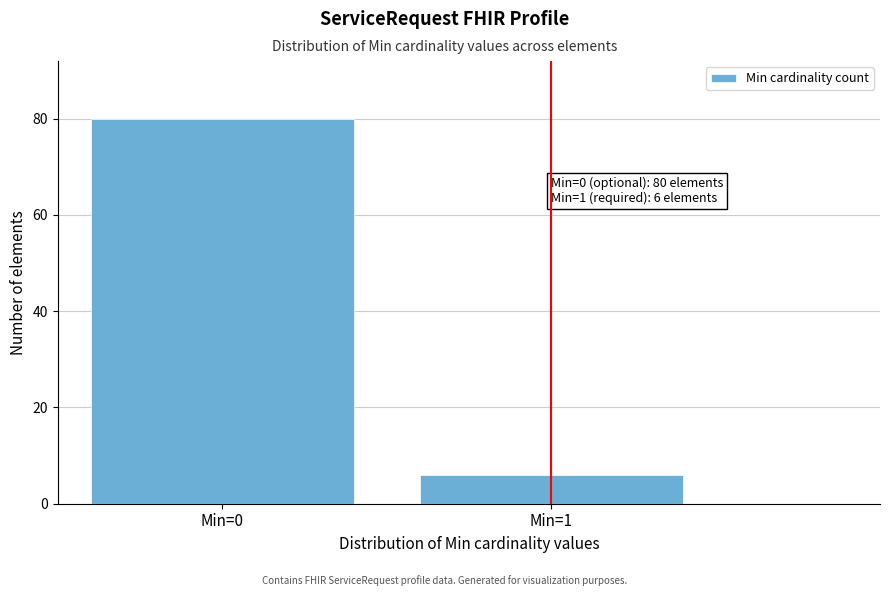

Reading left to right, extract all data points from this chart.

Min=0=80	Min=1=6